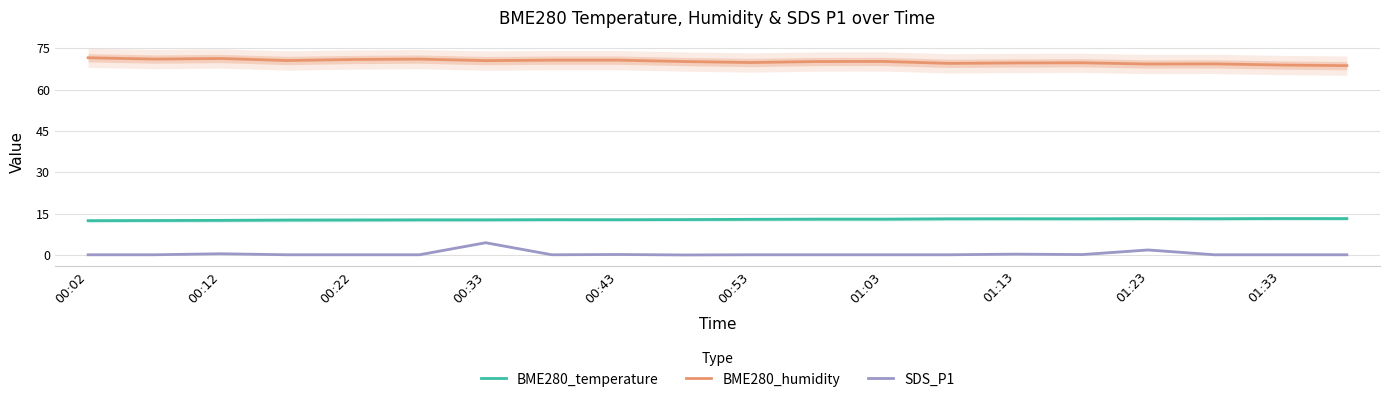

Rank the series by their maximum value, from lowest to highest.

SDS_P1, BME280_temperature, BME280_humidity